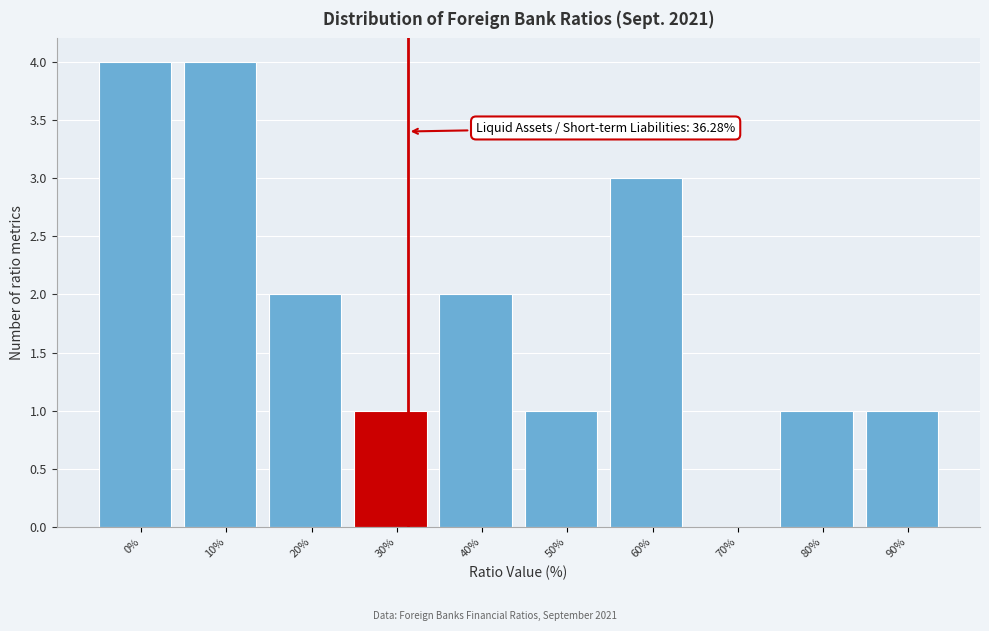

Reading right to left, transcribe all the data shown in this chart.

90%=1	80%=1	70%=0	60%=3	50%=1	40%=2	30%=1	20%=2	10%=4	0%=4